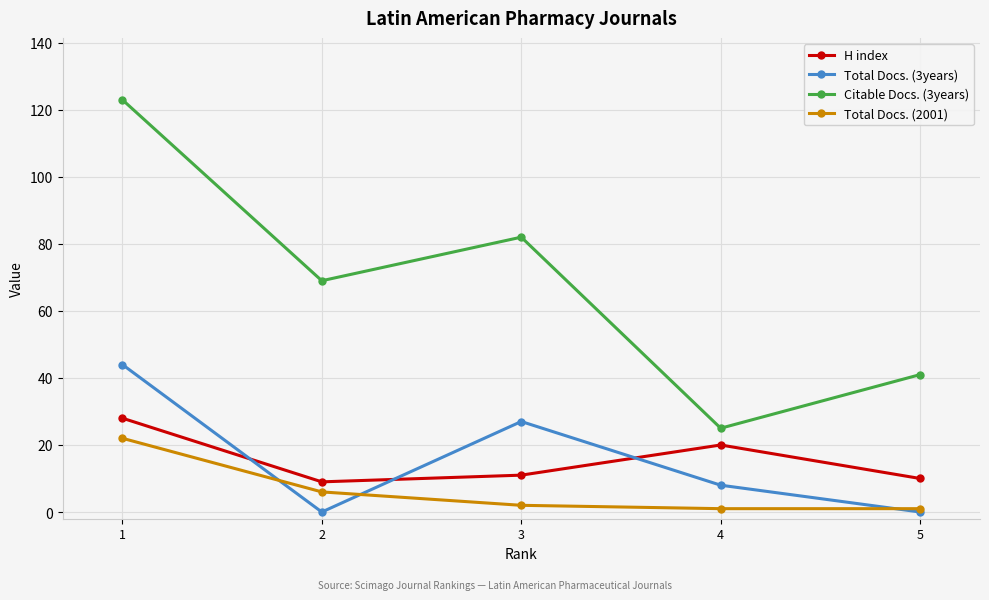

True or false: Citable Docs. (3years) and H index cross at least once.

False